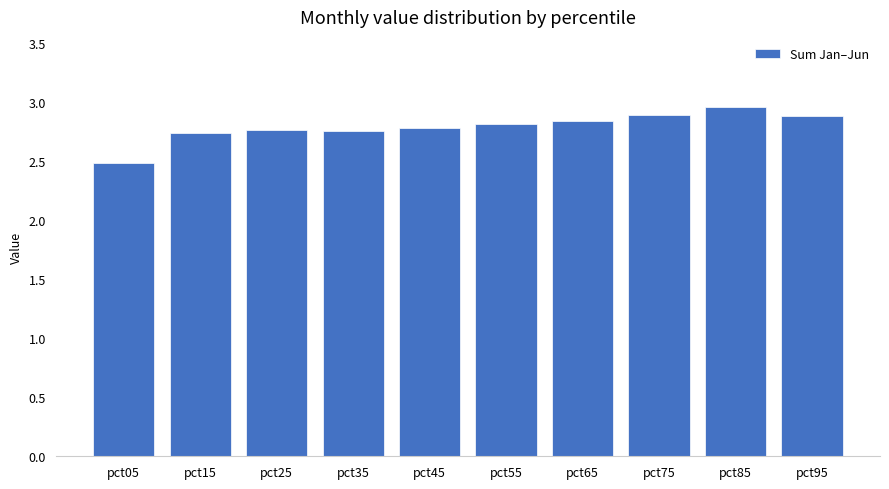

Which has a higher value, pct85 or pct25?

pct85